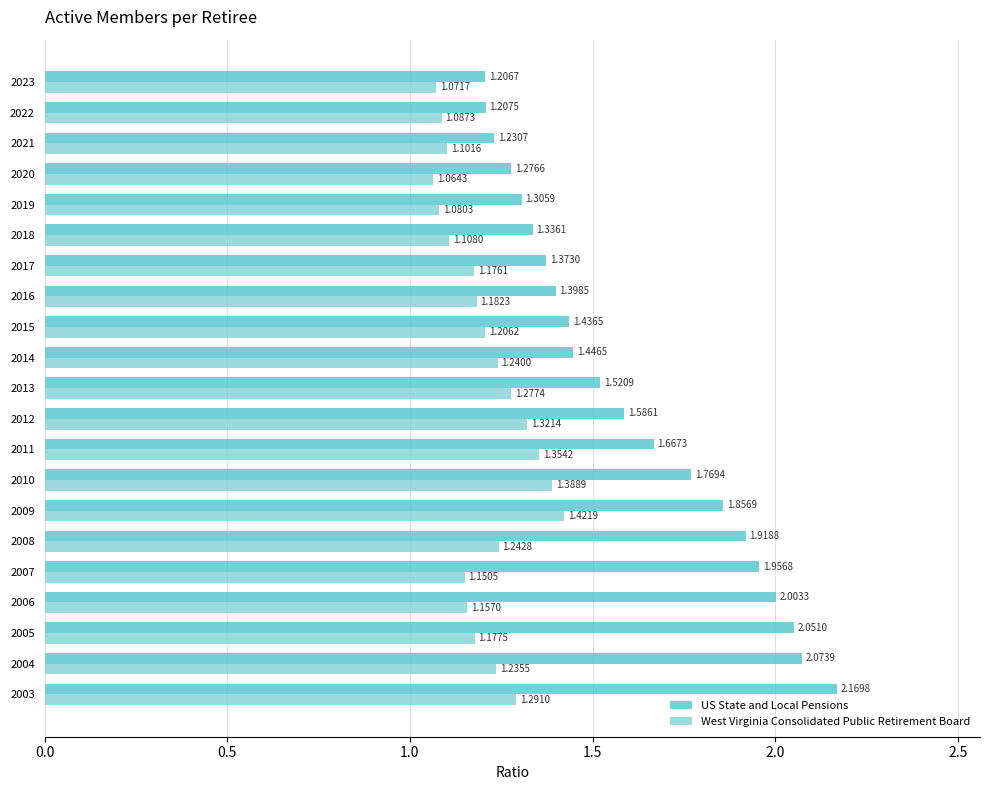

Is the value of US State and Local Pensions at 2012 greater than the value of West Virginia Consolidated Public Retirement Board at 2004?

Yes